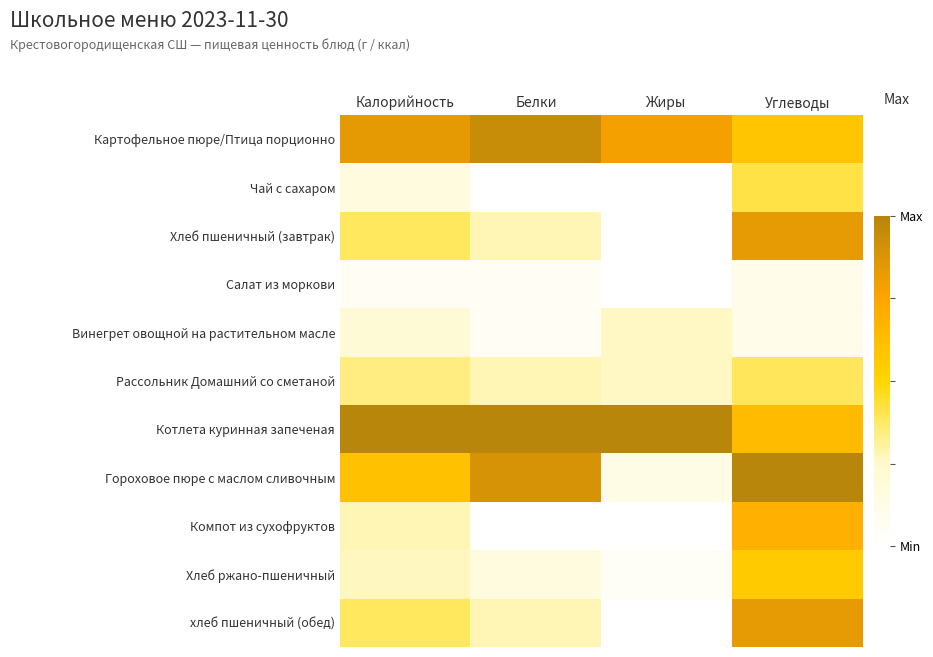

At which category is the sum across all series the highest?

Углеводы